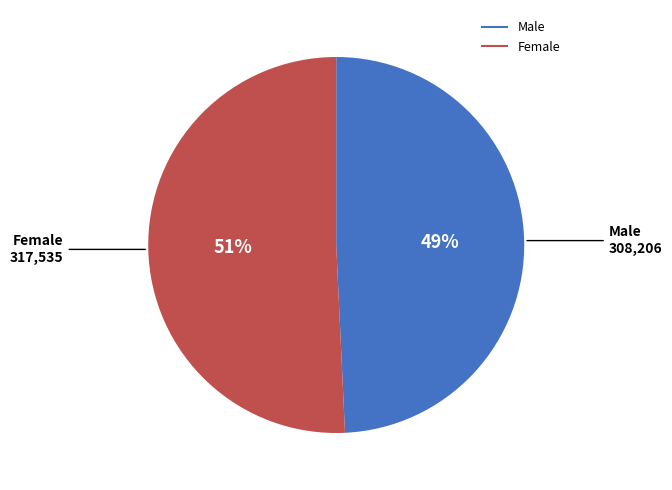

The Female slice represents 51% of the pie. True or false?

True